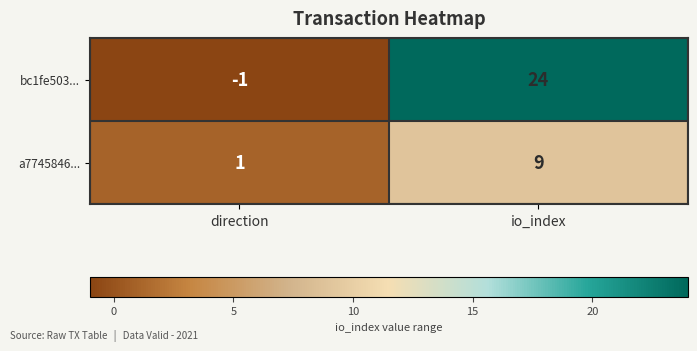

How many categories are shown in the chart?

2